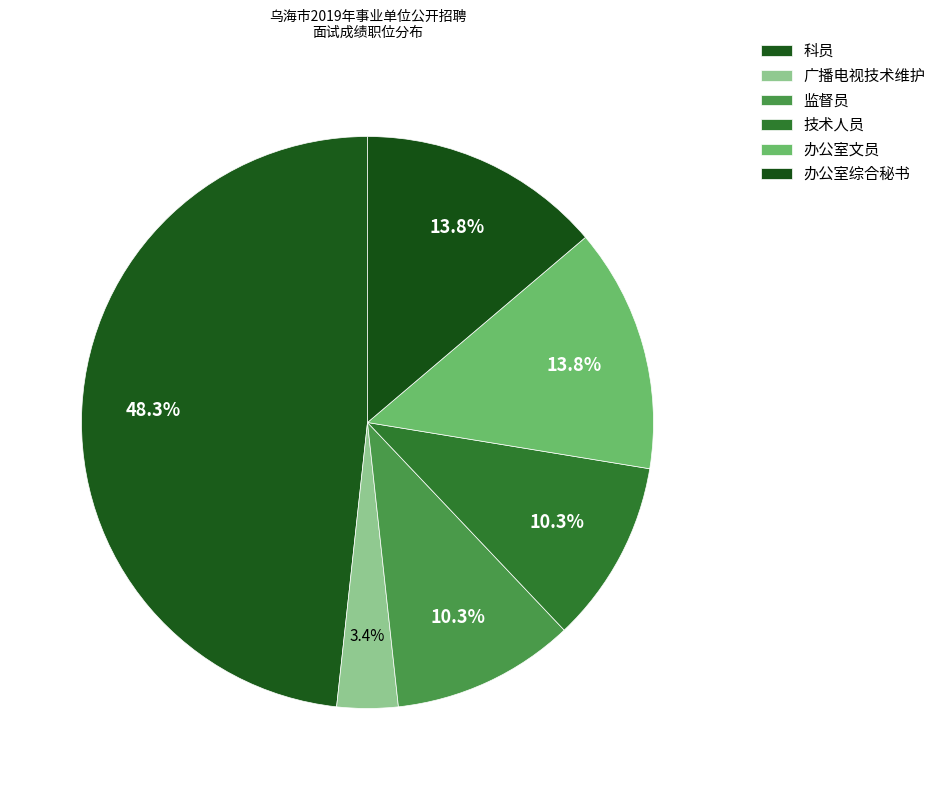

How many segments does this pie chart have?

6